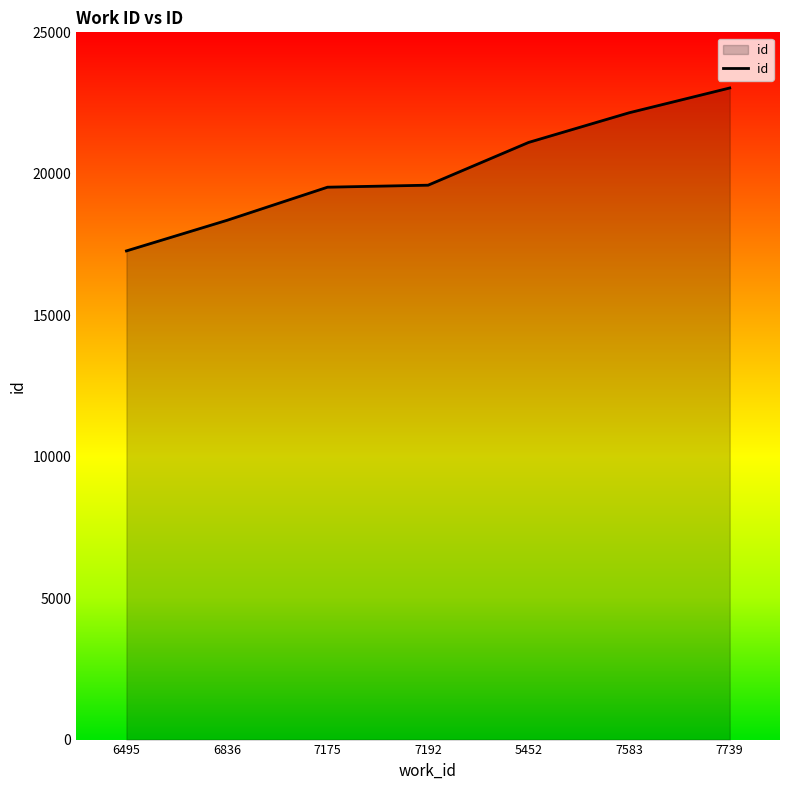

True or false: the data has more than 2 interior local peaks.

False